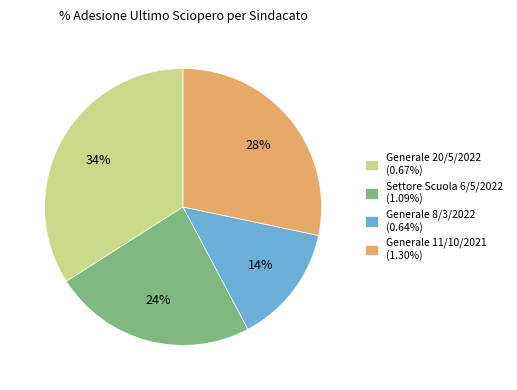

To the nearest percent, what portion does Generale 8/3/2022 (0.64%) represent?

14%